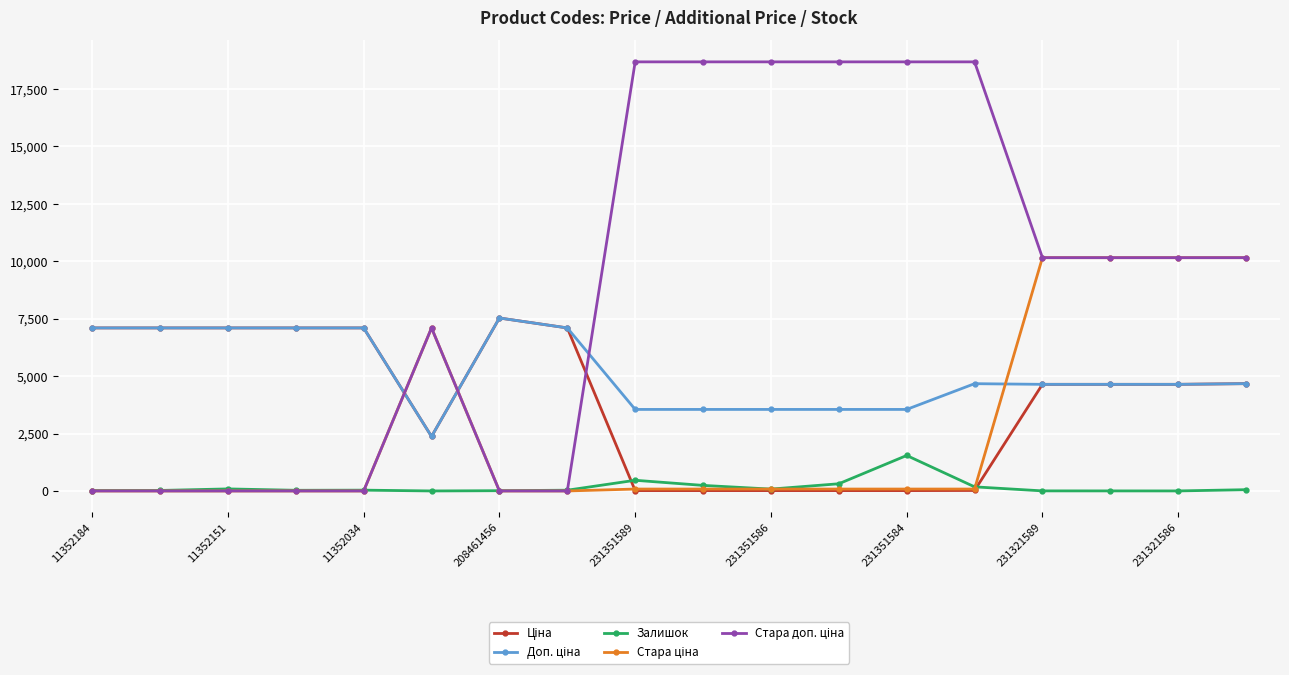

True or false: Залишок has more than 0 interior local peaks.

True